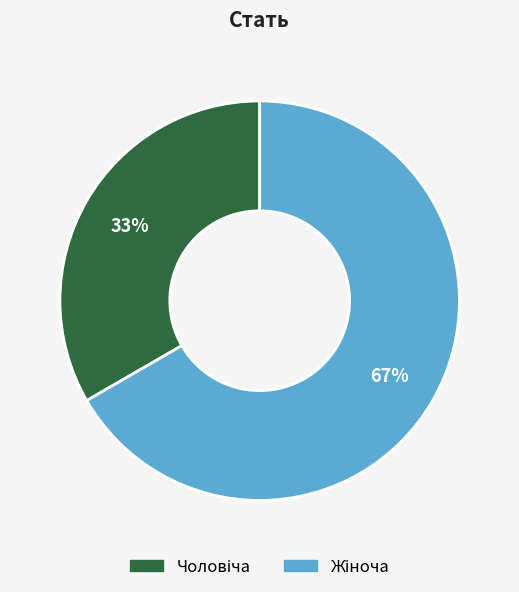

Is there any slice that represents more than half of the pie?

Yes